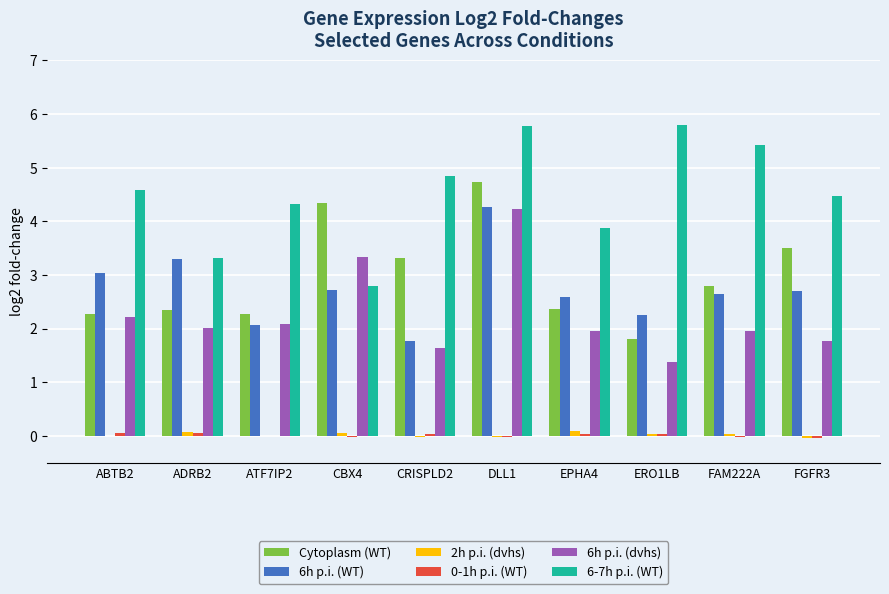

Which series changed the most between ATF7IP2 and CRISPLD2?

Cytoplasm (WT)